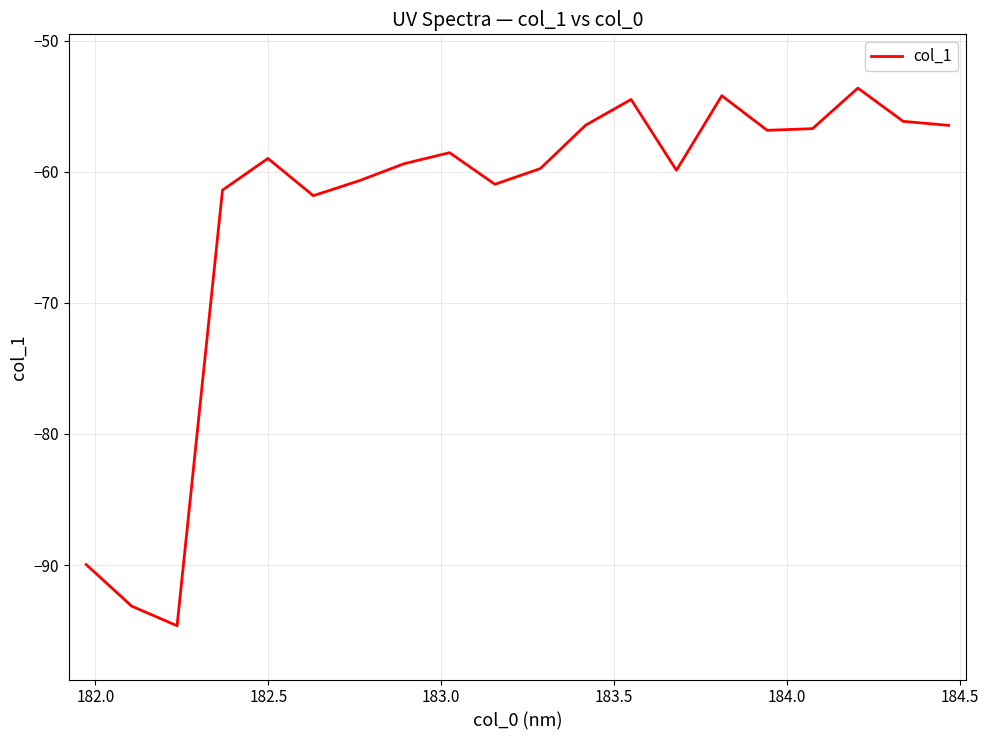

What is the smallest value displayed?

-94.6